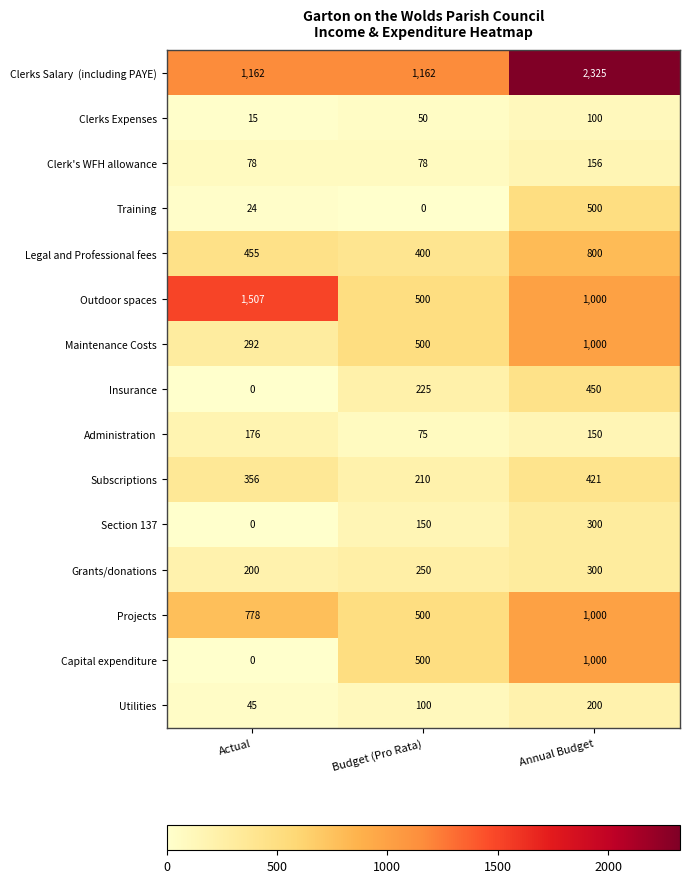

What is the difference between the Section 137 values at Actual and Budget (Pro Rata)?

150